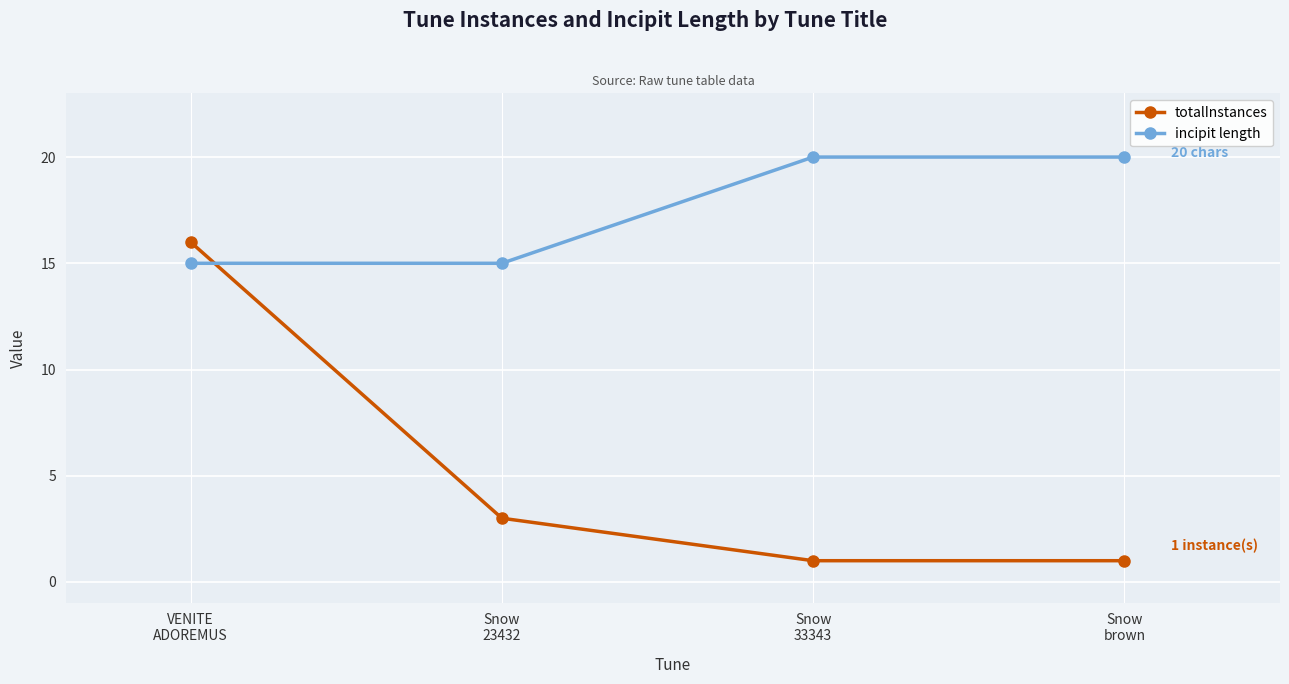

Where is totalInstances nearest to the value 8?

Snow
23432